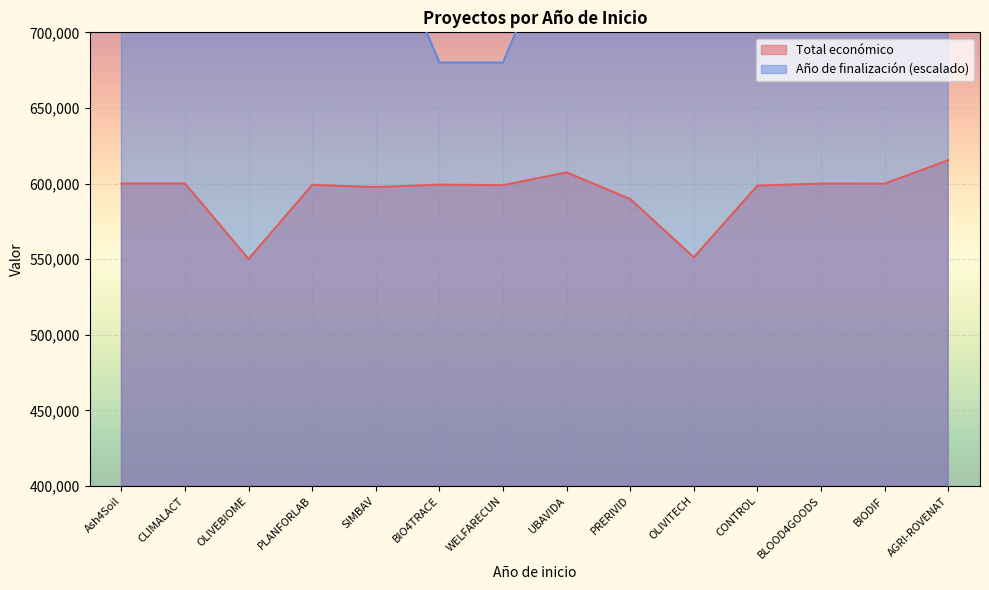

Reading right to left, extract all data points from this chart.

Total económico: 615375	599927	599960	598597	551196	589731	607342	598909	599262	597651	599134	550111	600000	600000
Año de finalización: 780000	780000	780000	780000	780000	780000	780000	680000	680000	780000	780000	780000	780000	780000